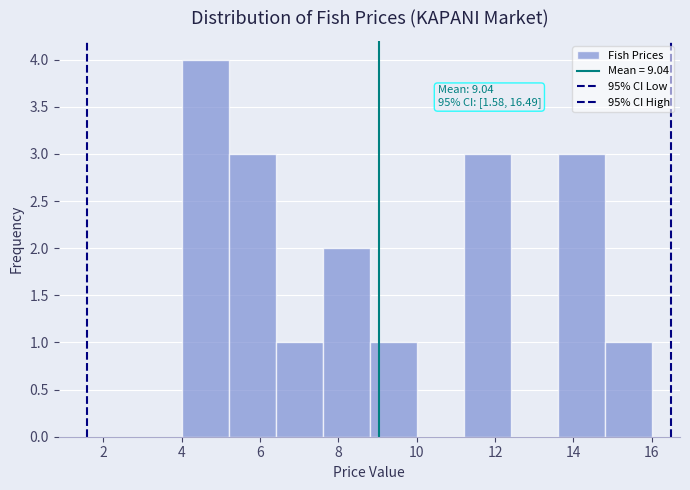

Over which range of the x-axis is the bar tallest?

4.0 to 5.2